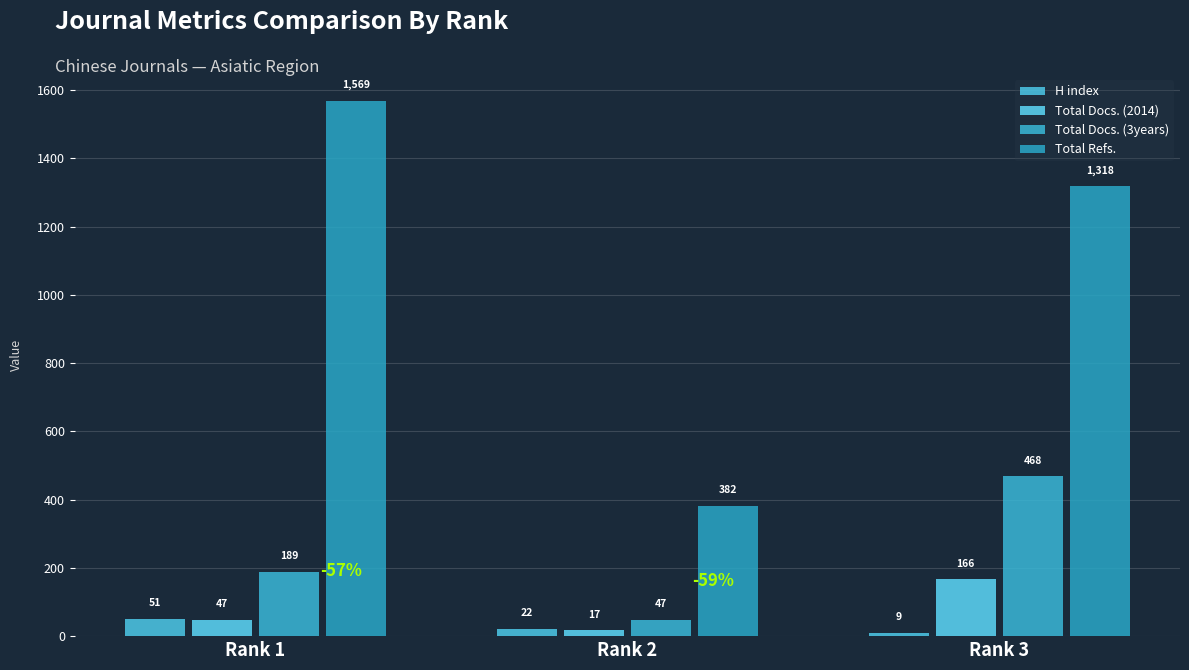

Are the bars grouped side by side (vs. stacked)?

Yes